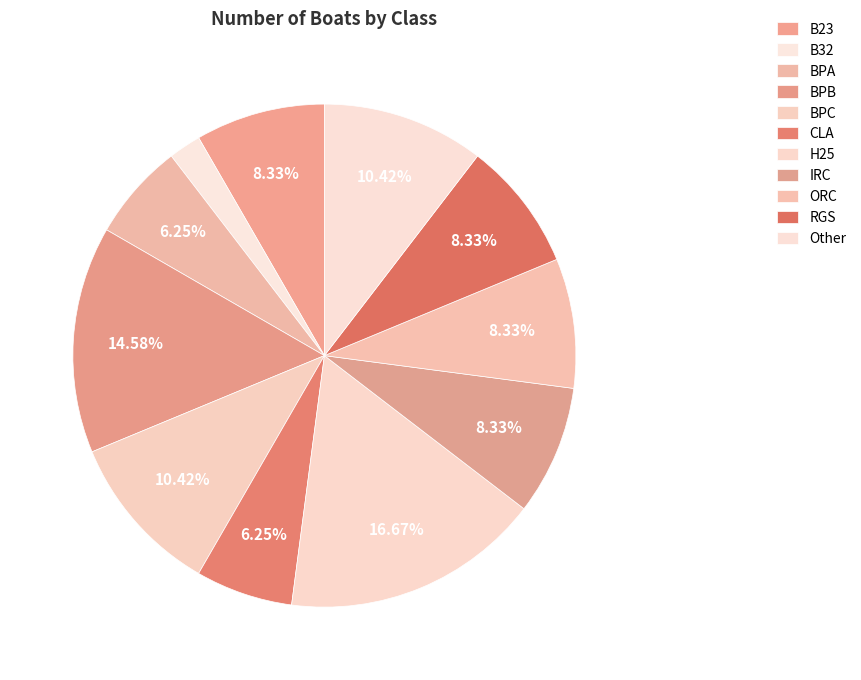

To the nearest percent, what is the difference between the largest and smallest slice percentages?

15%